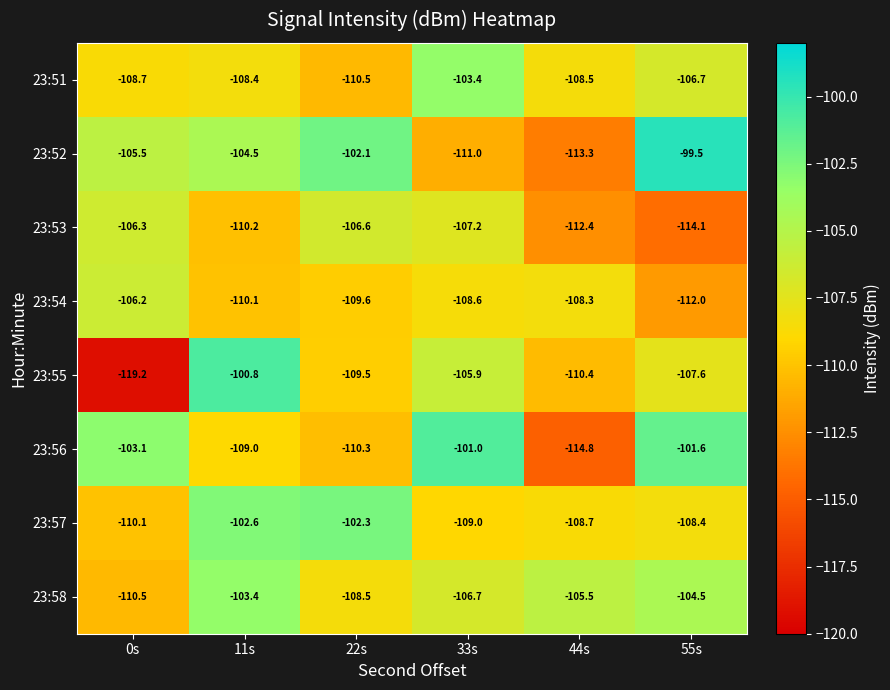

At how many categories does at least one series exceed -112?

6